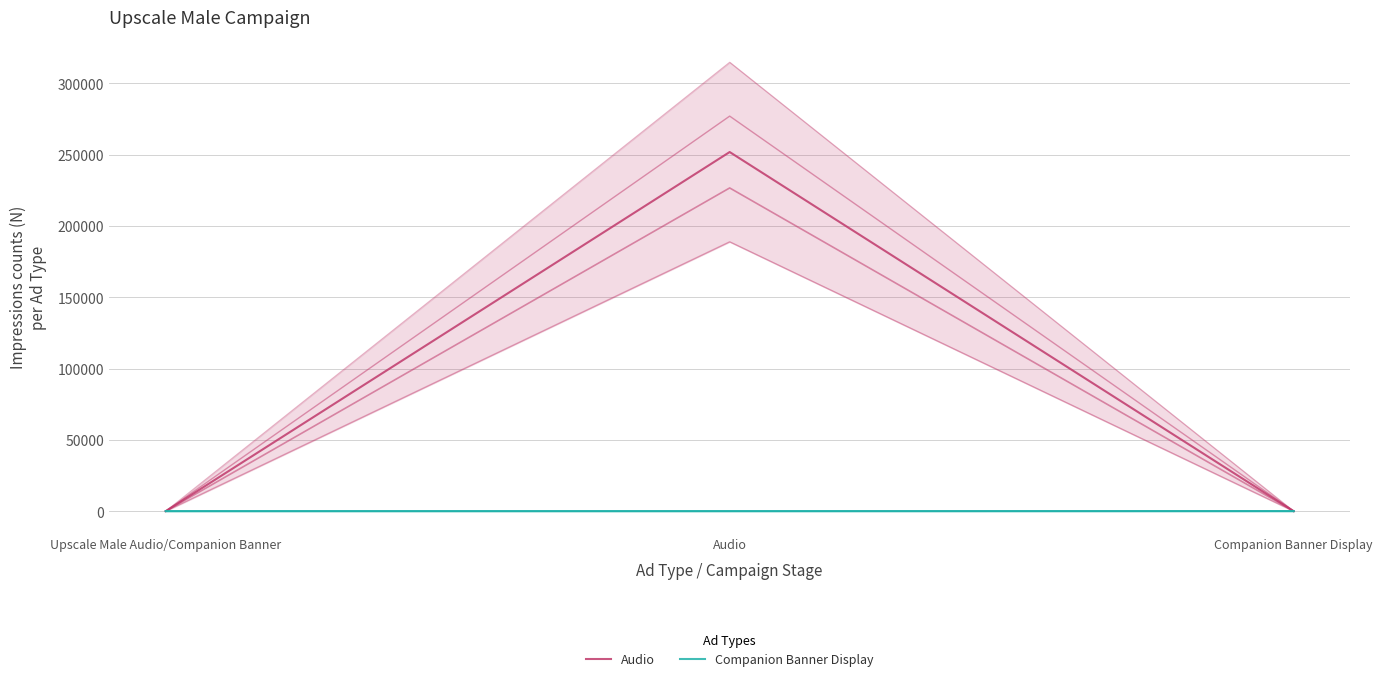

What is the total value across all series at Companion Banner Display?

29